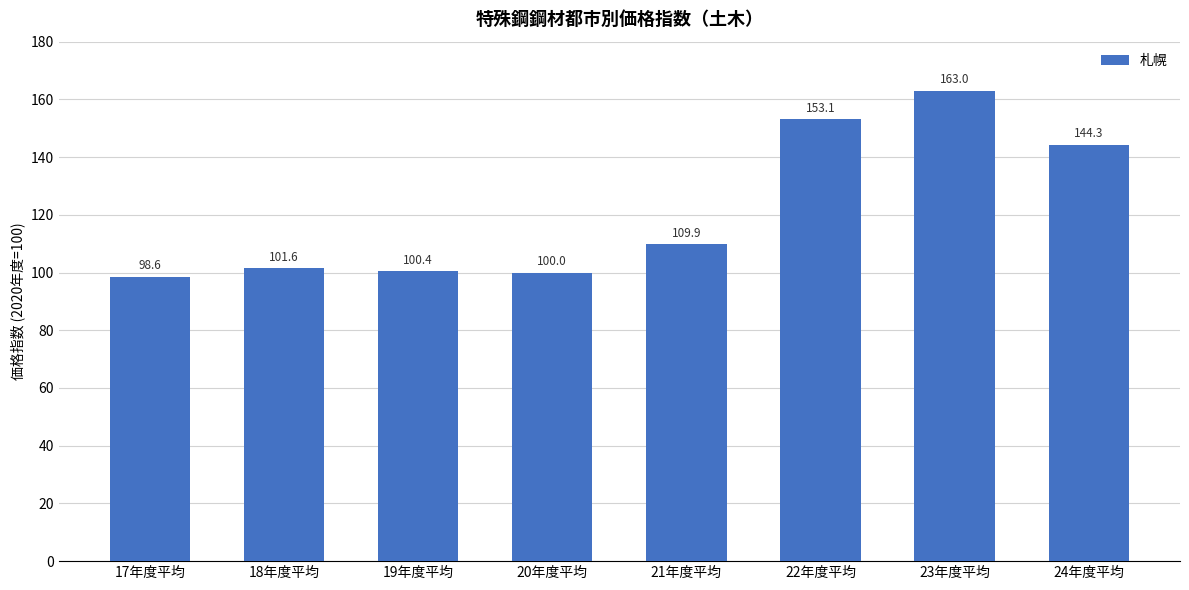

Is it true that the value at 24年度平均 is 144.3?

True